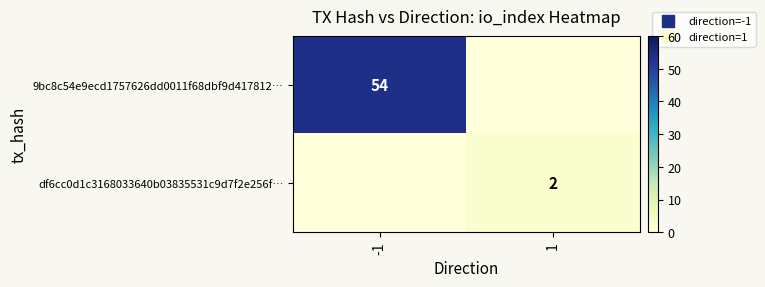

Which category has the highest value in the 9bc8c54e9ecd1757626dd0011f68dbf9d417812… series?

-1